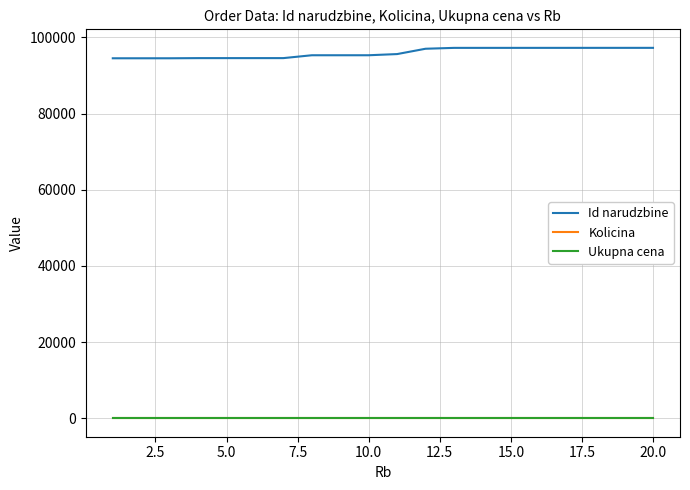

Which series has the largest total across all categories?

Id narudzbine